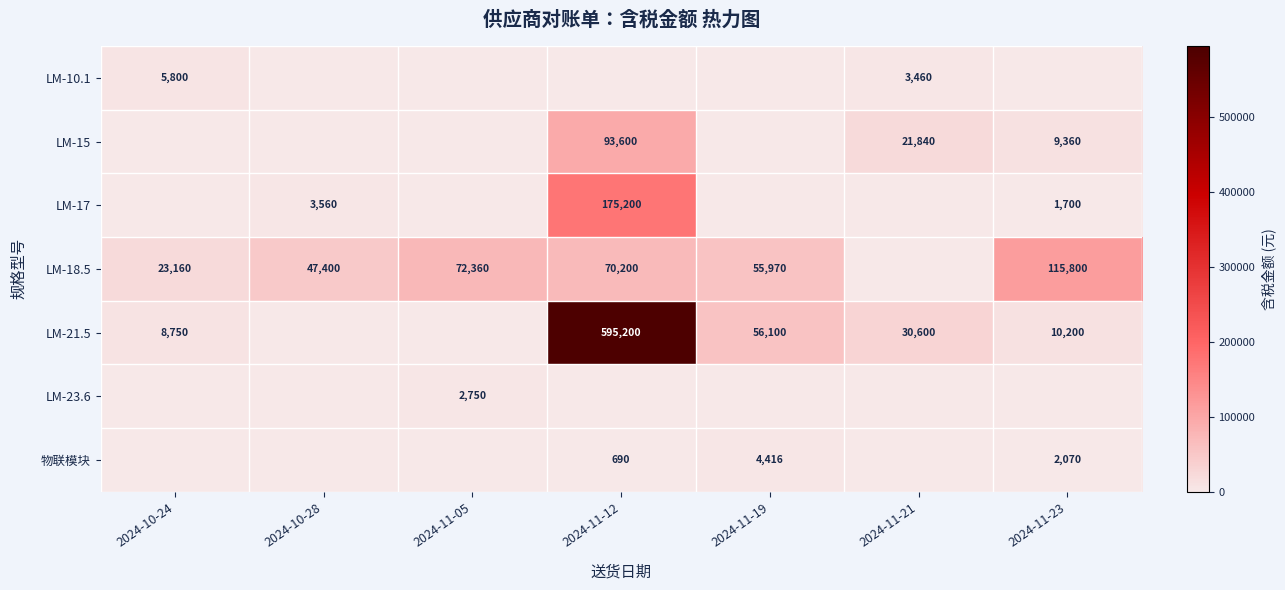

The LM-21.5 series shows 10200 at 2024-11-23. True or false?

True